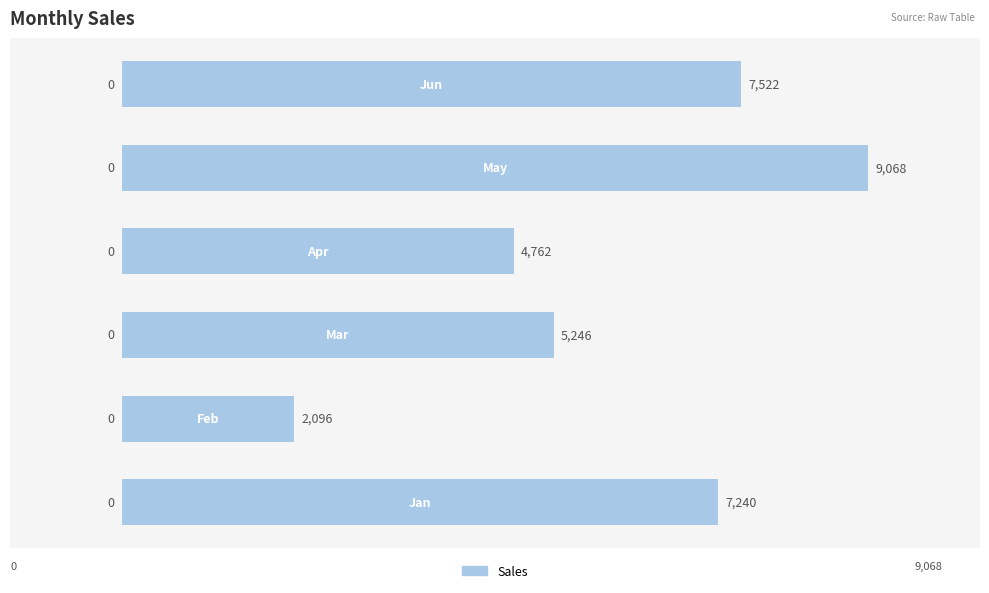

Does the chart contain any negative values?

No